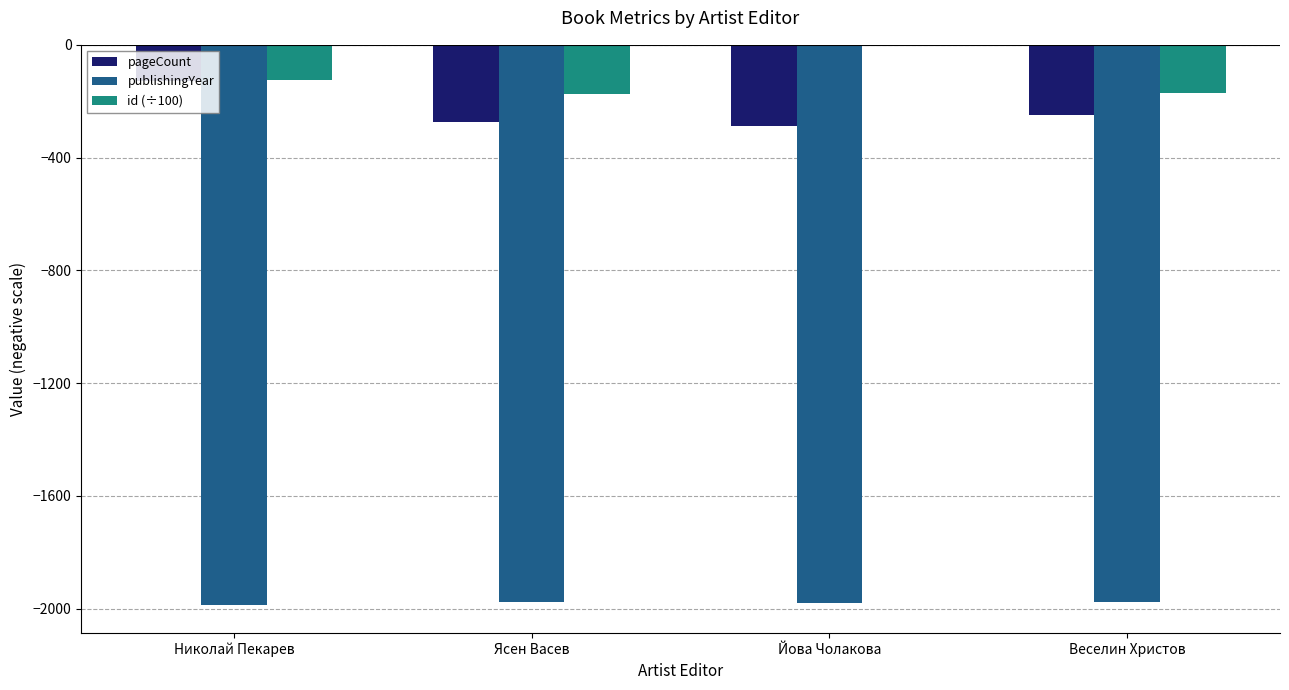

Is it true that publishingYear equals -3331.7 at Йова Чолакова?

False